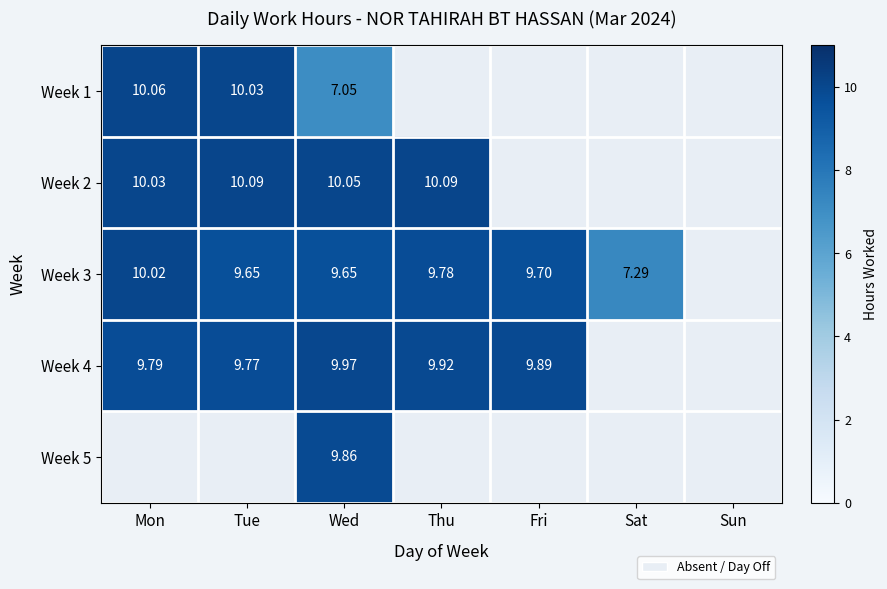

What is the minimum value shown in the chart?

7.0